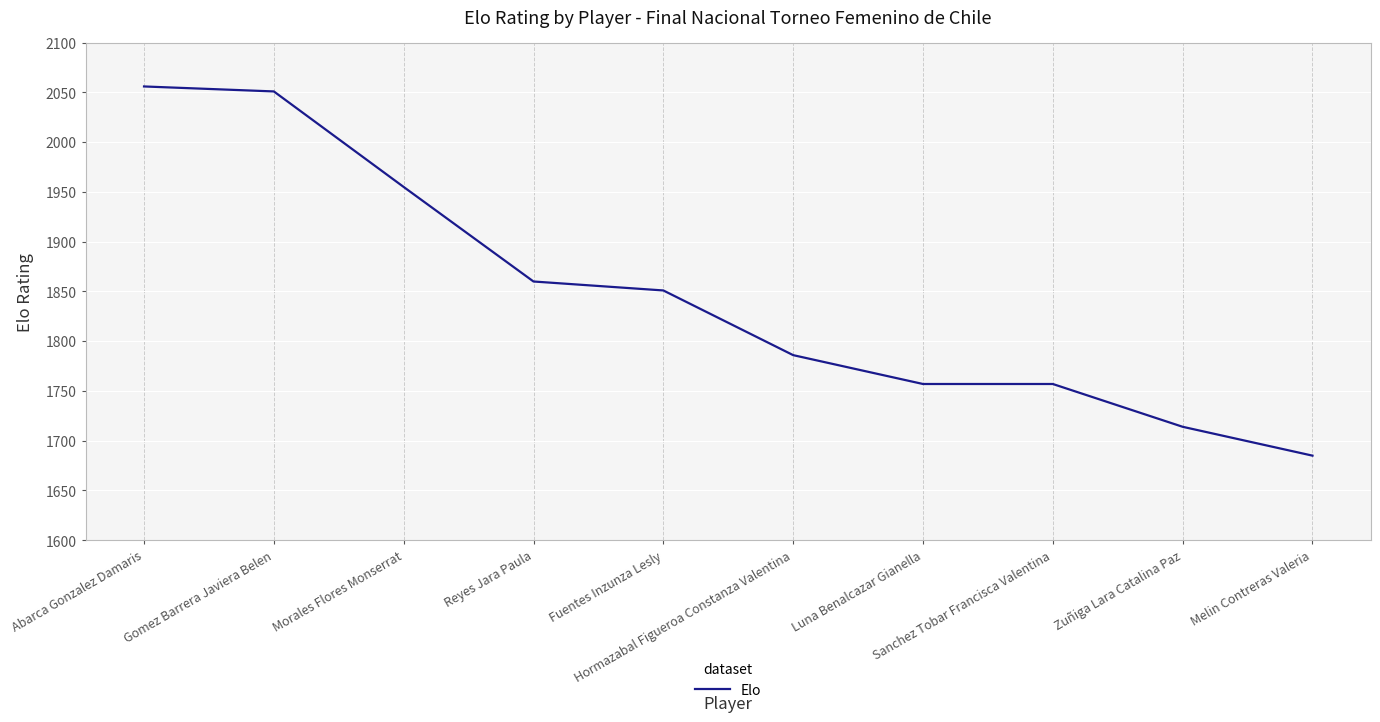

What is the smallest value displayed?

1685